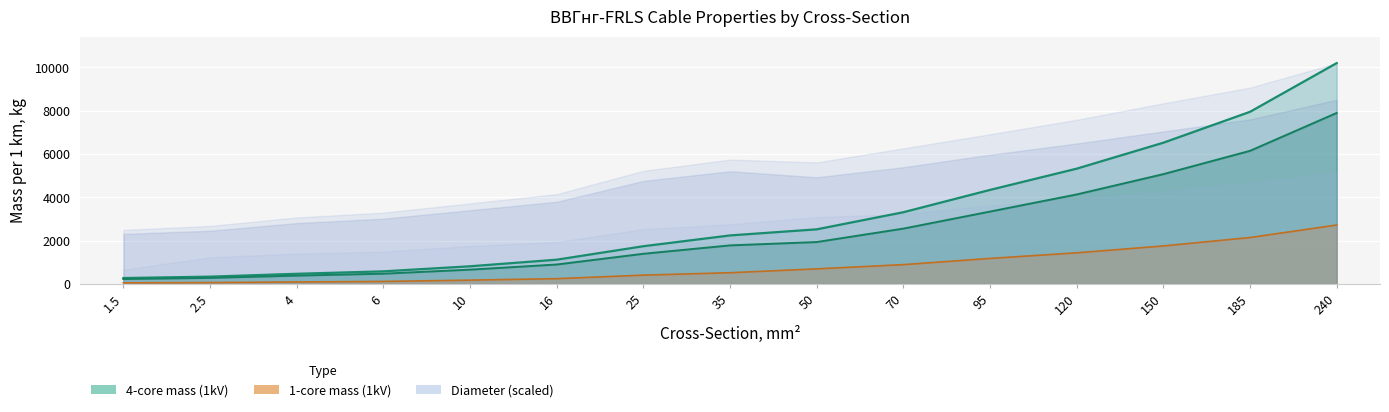

True or false: 1-core mass (1kV) and 3-core mass (1kV) cross at least once.

False